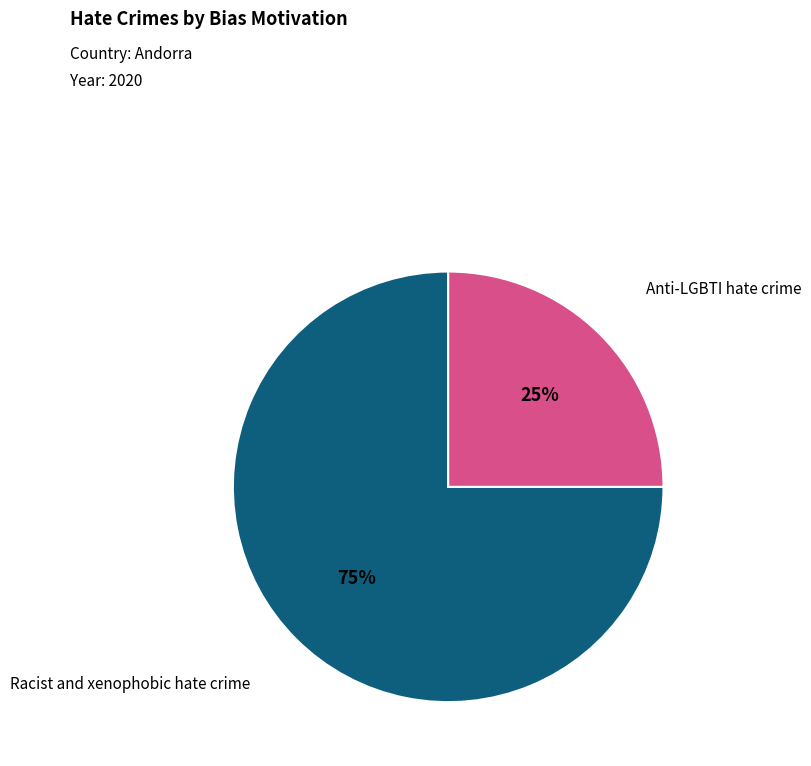

Does any single category account for the majority?

Yes